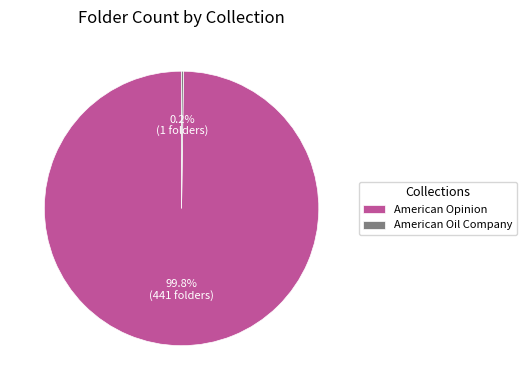

Is there any slice that represents more than half of the pie?

Yes